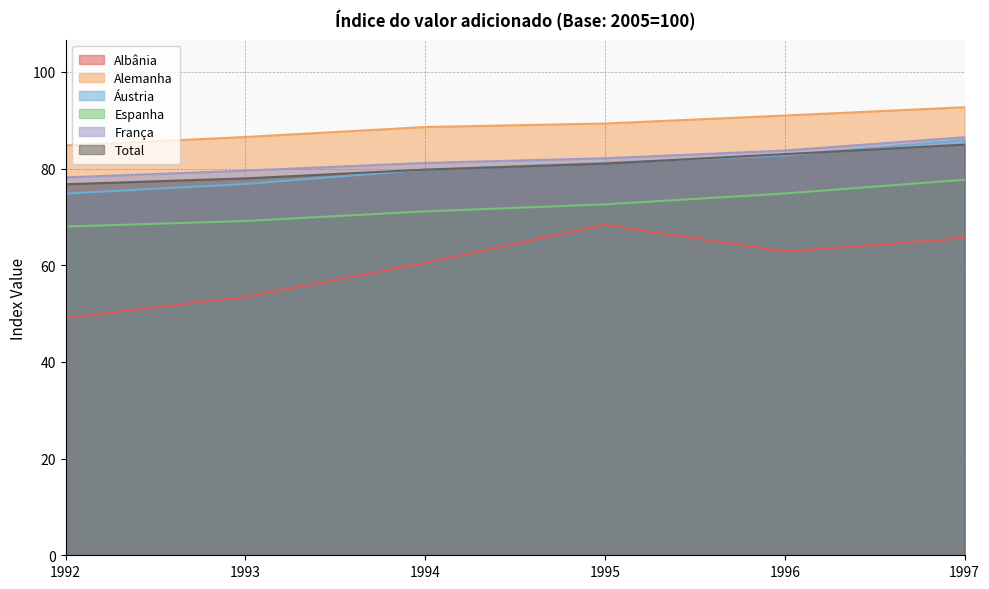

Does the chart display data point markers on the line(s)?

No